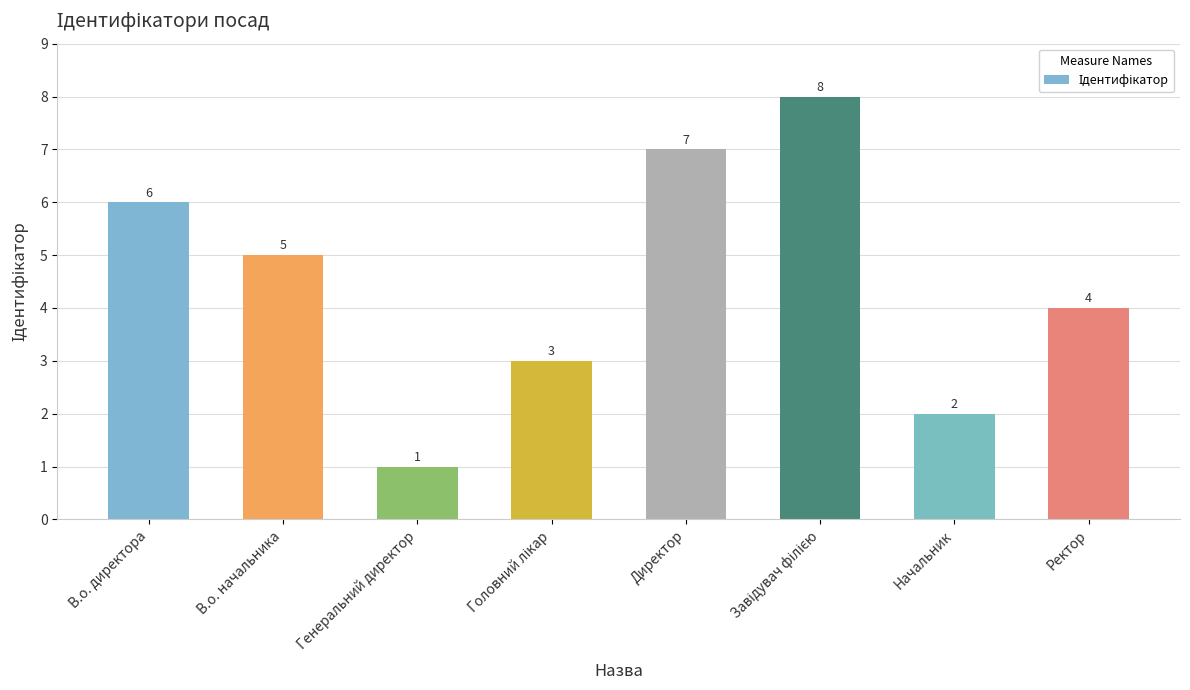

At which category does the chart reach its minimum across all series?

Генеральний директор